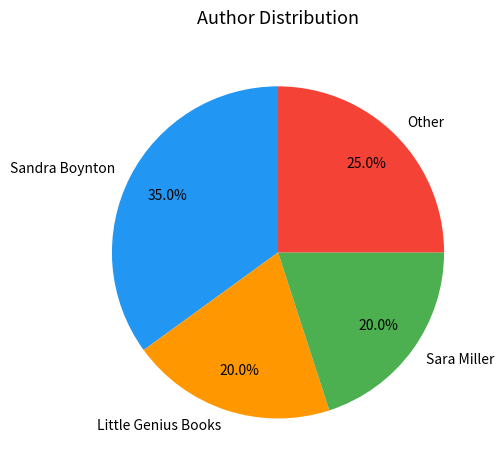

Combined, what portion of the pie is Sandra Boynton and Other?

60.0%